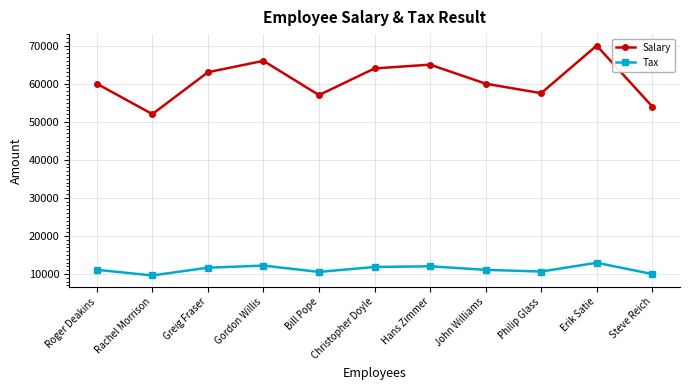

Rank the series at Hans Zimmer from lowest to highest value.

Tax, Salary